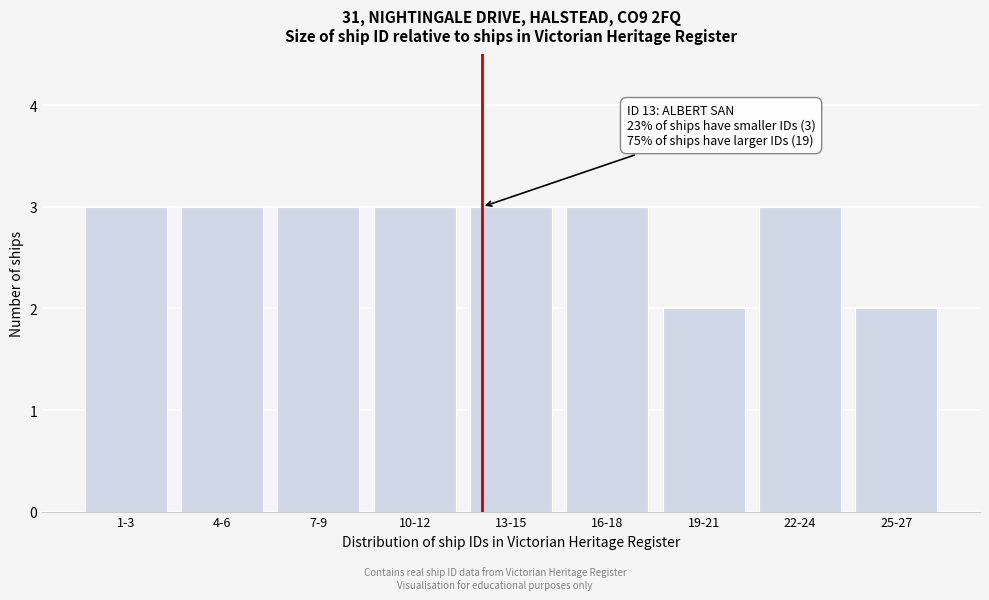

Reading left to right, transcribe all the data shown in this chart.

1-3=3	4-6=3	7-9=3	10-12=3	13-15=3	16-18=3	19-21=2	22-24=3	25-27=2